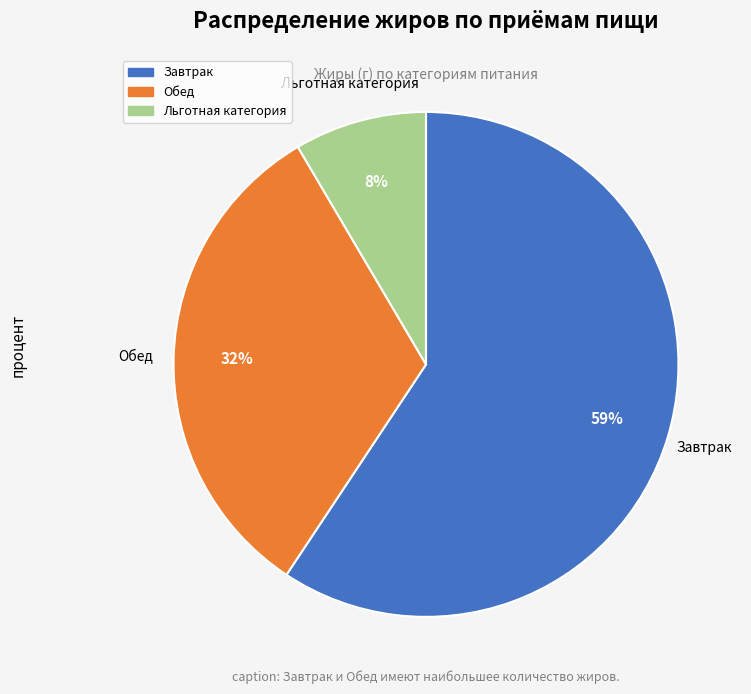

Rank the categories by value from highest to lowest.

Завтрак, Обед, Льготная категория